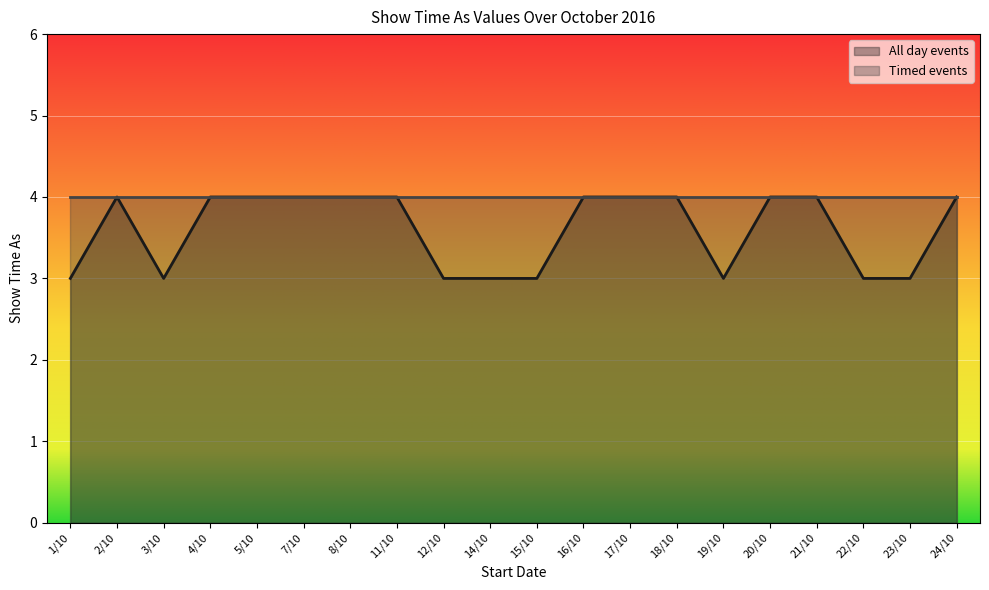

Is it true that the value at 15/10 is 3?

True